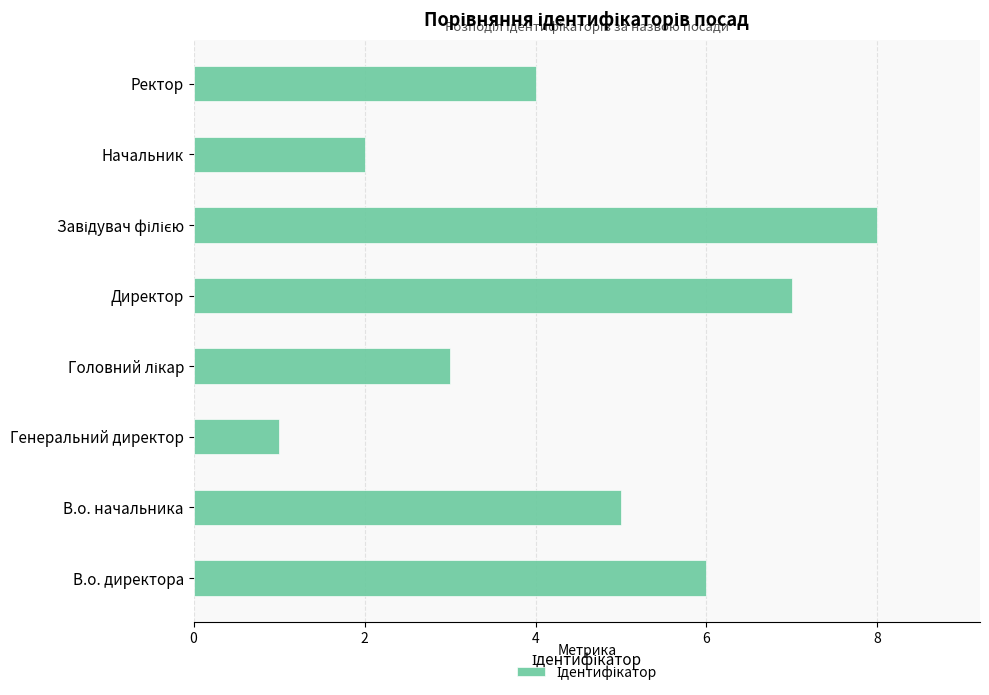

How many series are shown in this chart?

1